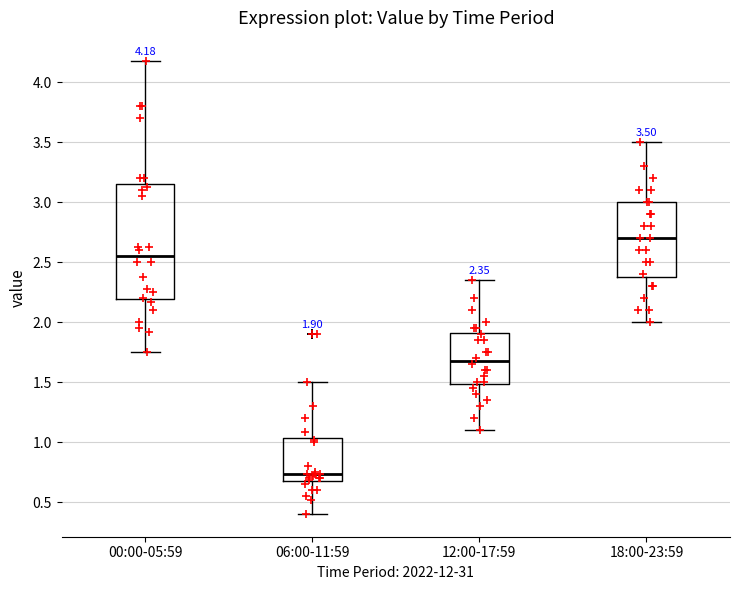

Comparing the boxes themselves (not the whiskers), which one is the tallest?

00:00-05:59